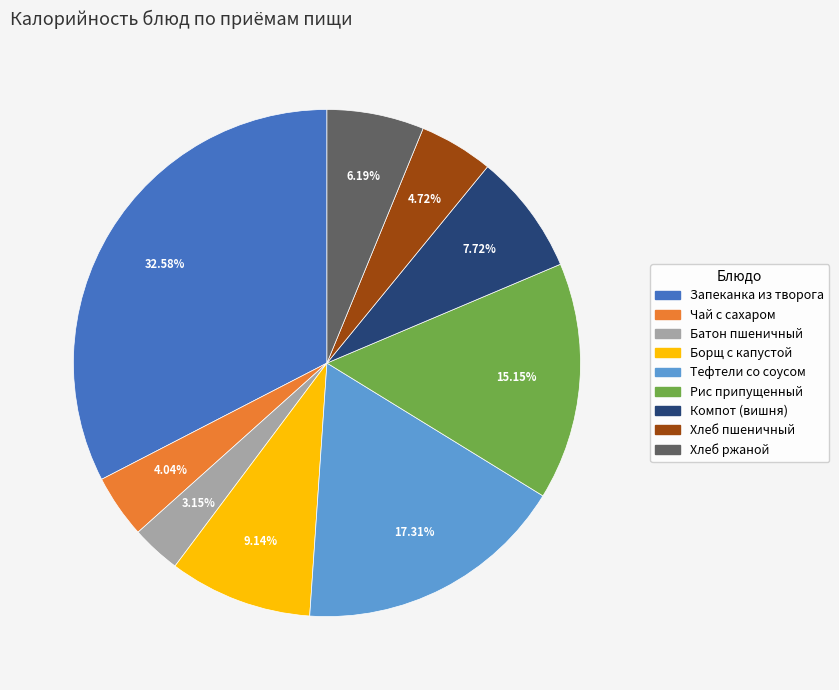

Is there any slice that represents more than half of the pie?

No